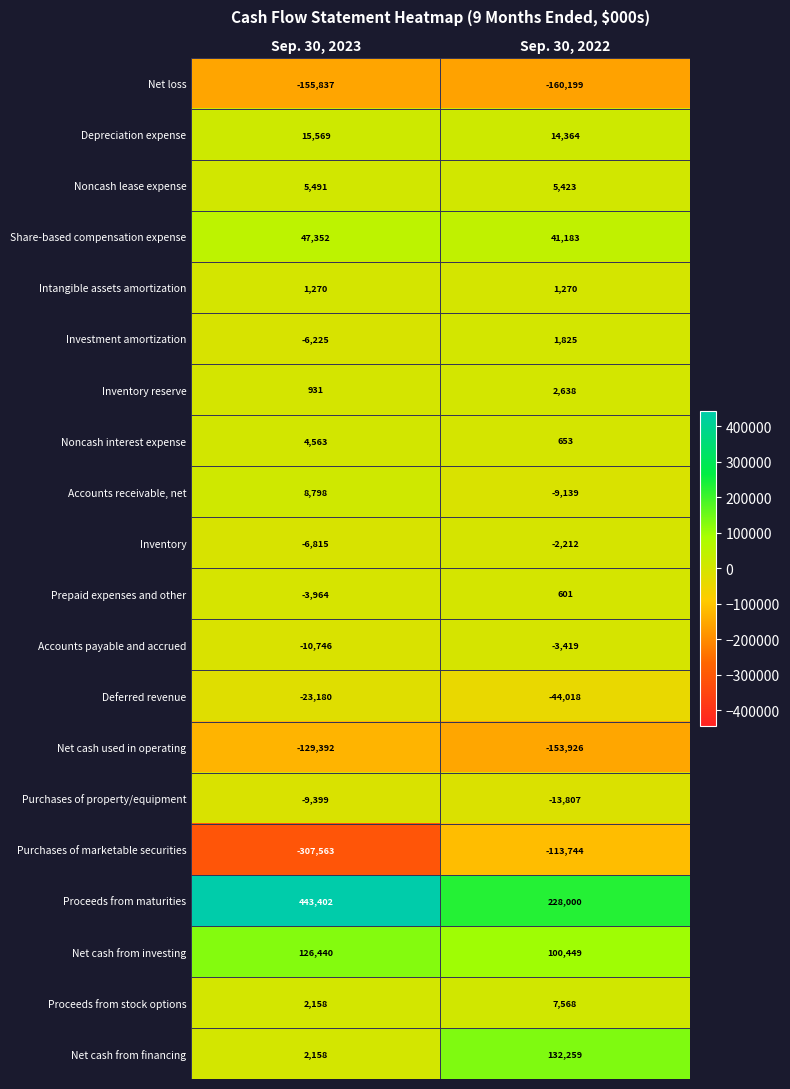

List the series in order of their peak value, lowest first.

Net loss, Net cash used in operating, Purchases of marketable securities, Deferred revenue, Purchases of property/equipment, Accounts payable and accrued, Inventory, Prepaid expenses and other, Intangible assets amortization, Investment amortization, Inventory reserve, Noncash interest expense, Noncash lease expense, Proceeds from stock options, Accounts receivable, net, Depreciation expense, Share-based compensation expense, Net cash from investing, Net cash from financing, Proceeds from maturities